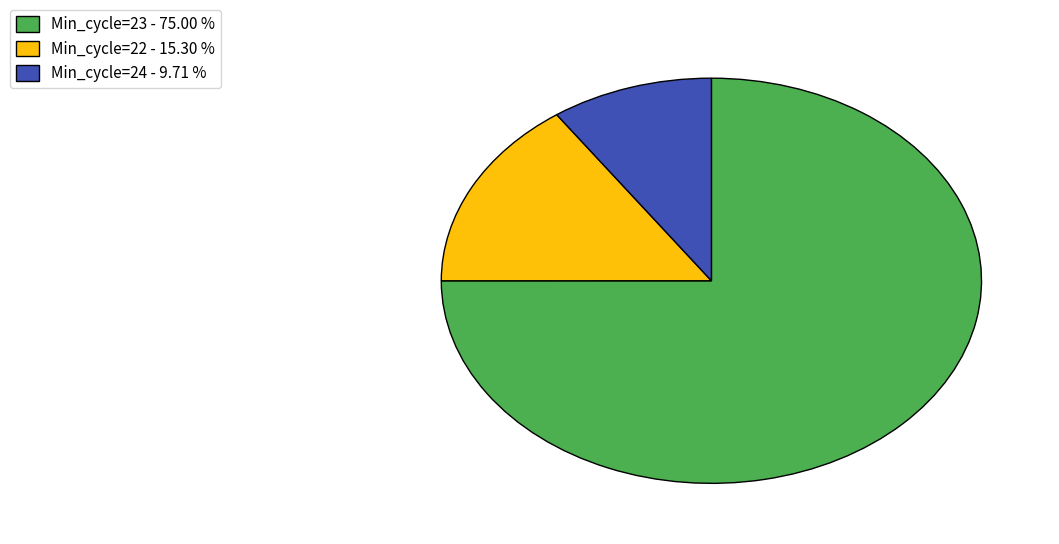

Is there any slice that represents more than half of the pie?

Yes